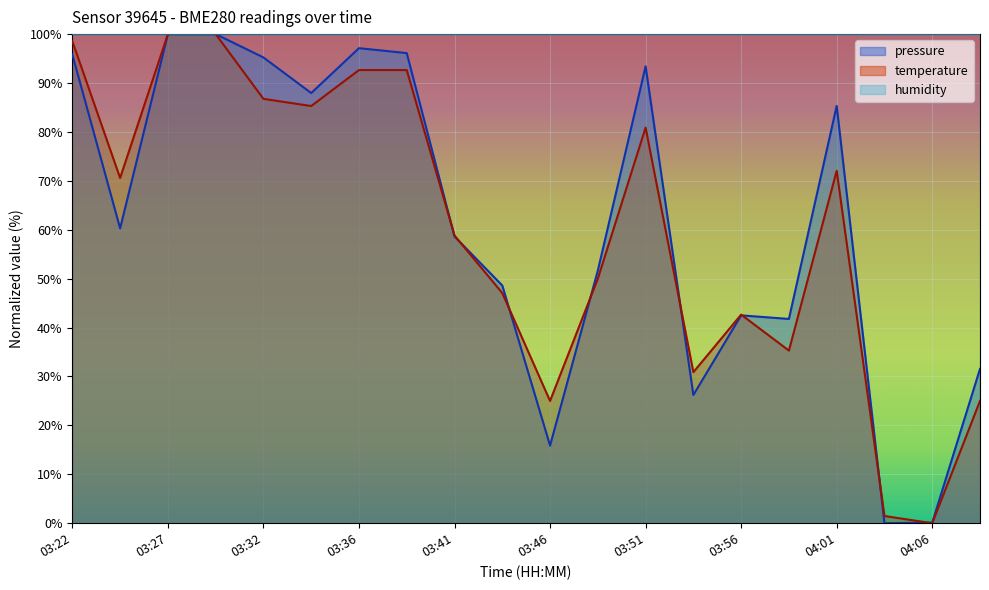

Where does the pressure series first go above 60?

03:22